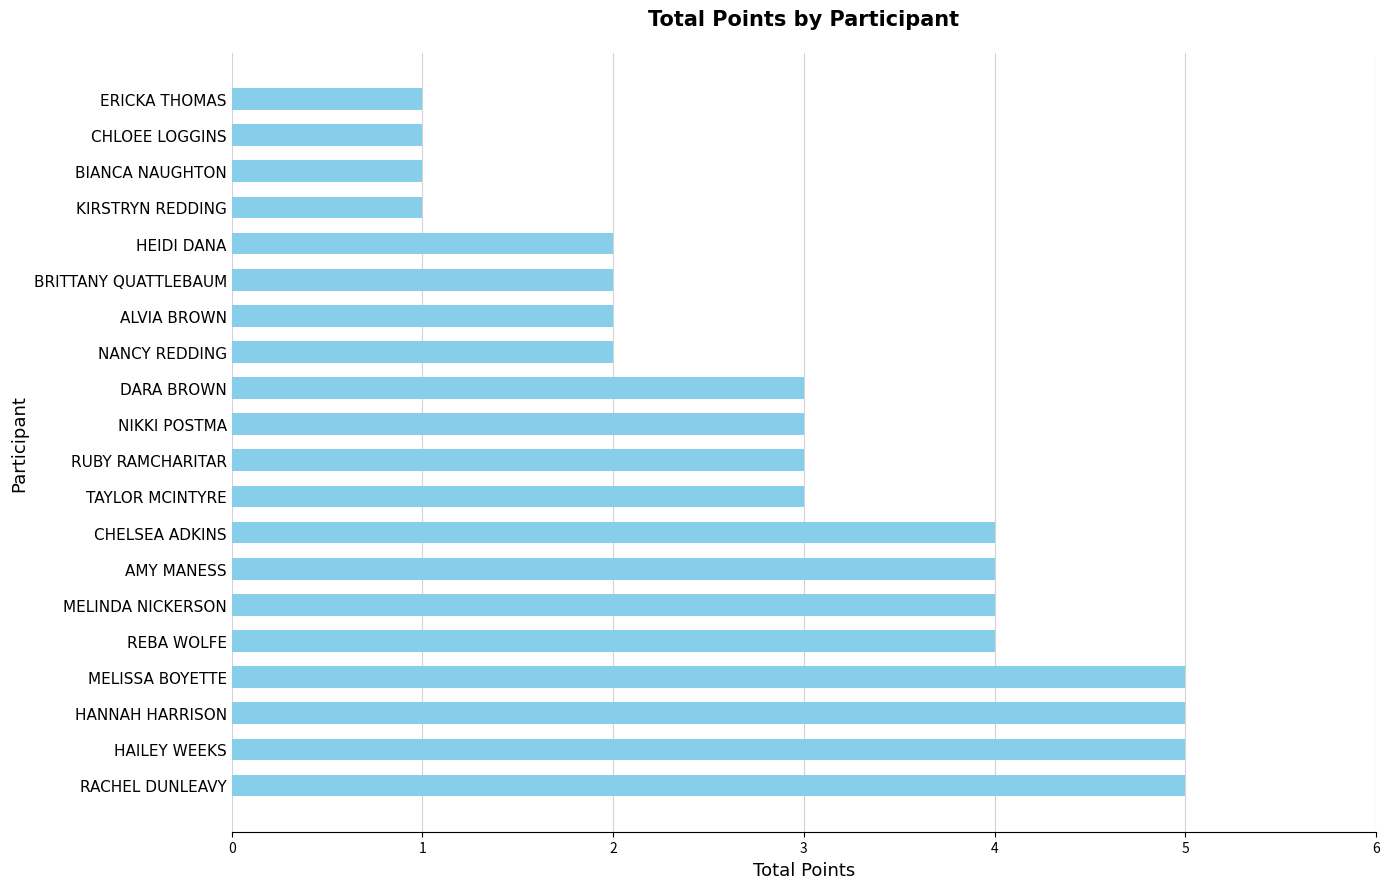

What is the difference between the maximum and minimum values?

4